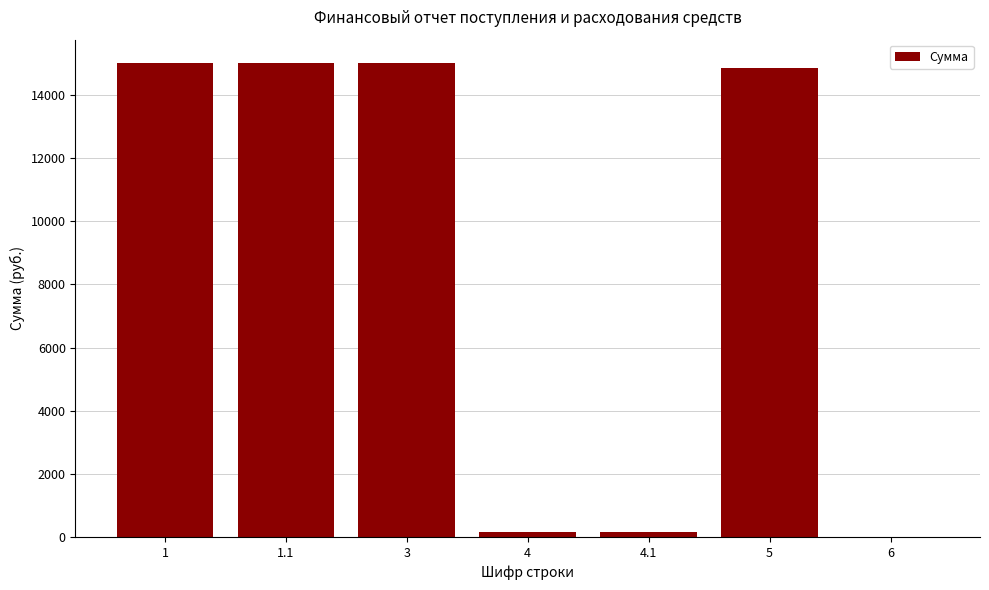

What is the sum of all values?

60150